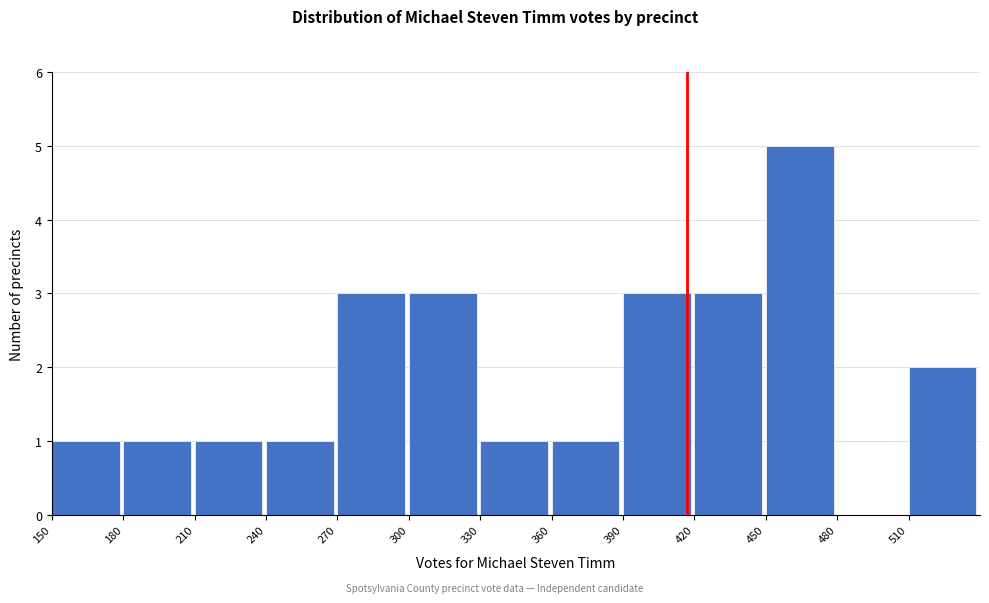

What is the height of the bar covering 390 to 420 on the x-axis? The values are not printed on the chart, so give them approximately, as read against the axis.

3